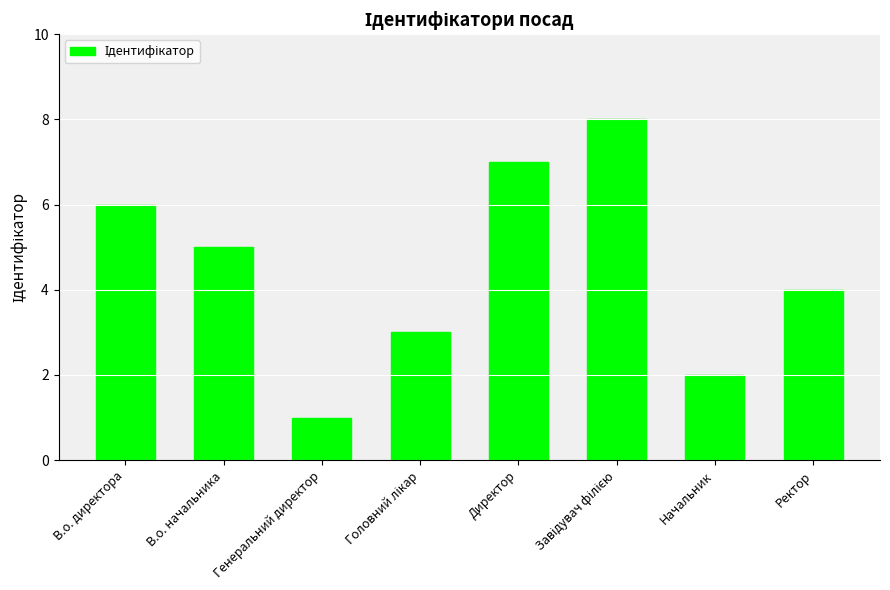

True or false: the data shows 4 at Директор.

False